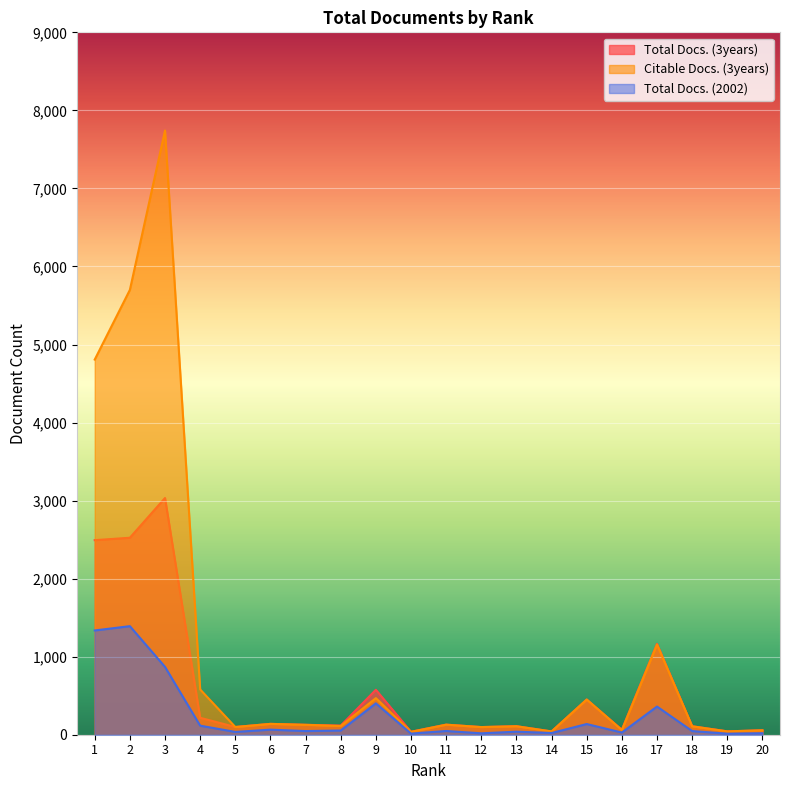

Which series has the widest spread of values?

Citable Docs. (3years)